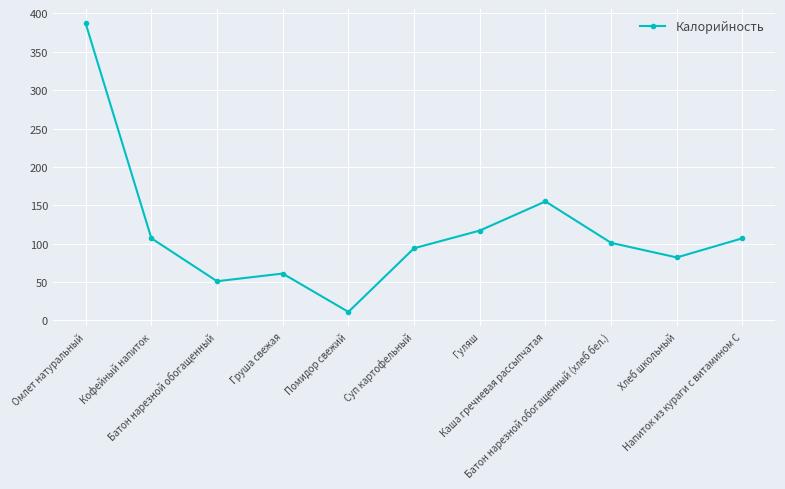

Reading left to right, what are all the values shown in this chart?

Омлет натуральный=387	Кофейный напиток=107	Батон нарезной обогащенный=51	Груша свежая=61	Помидор свежий=11	Суп картофельный=94	Гуляш=117	Каша гречневая рассыпчатая=155	Батон нарезной обогащенный (хлеб бел.)=101	Хлеб школьный=82	Напиток из кураги с витамином С=107